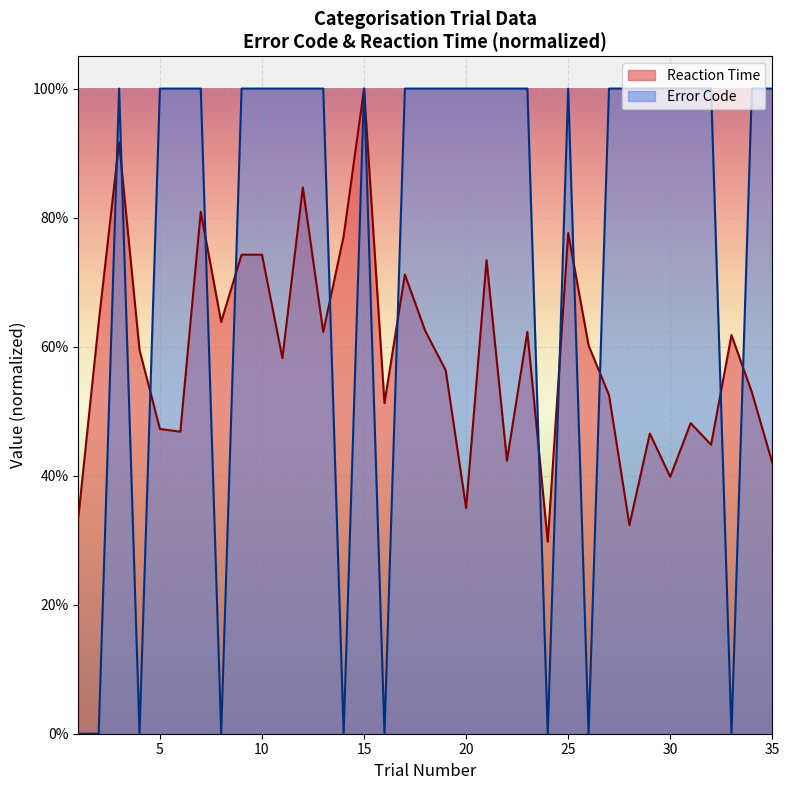

How many interior local peaks does the Reaction Time series have?

11